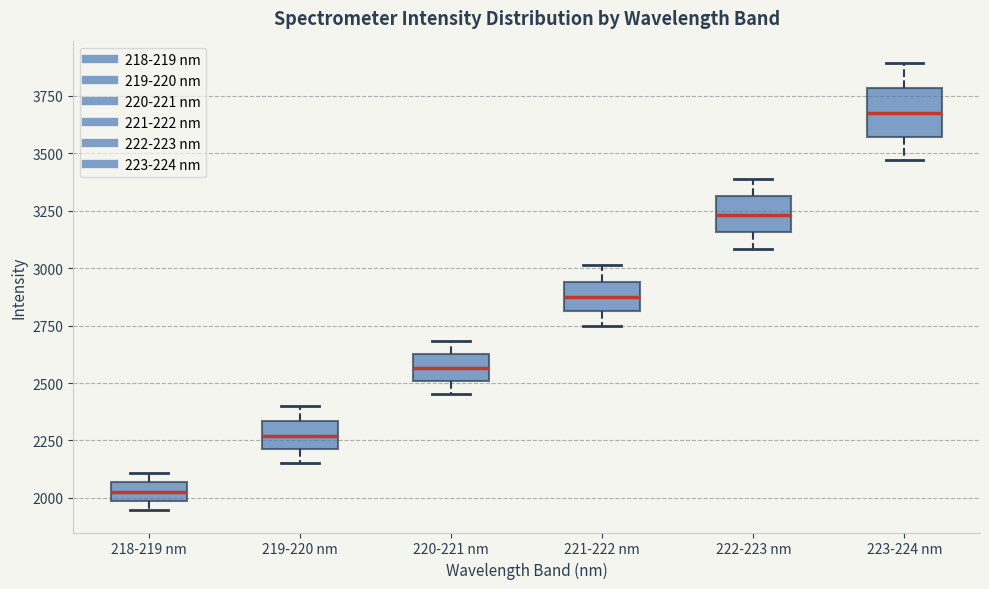

Which box has the highest median line?

223-224 nm